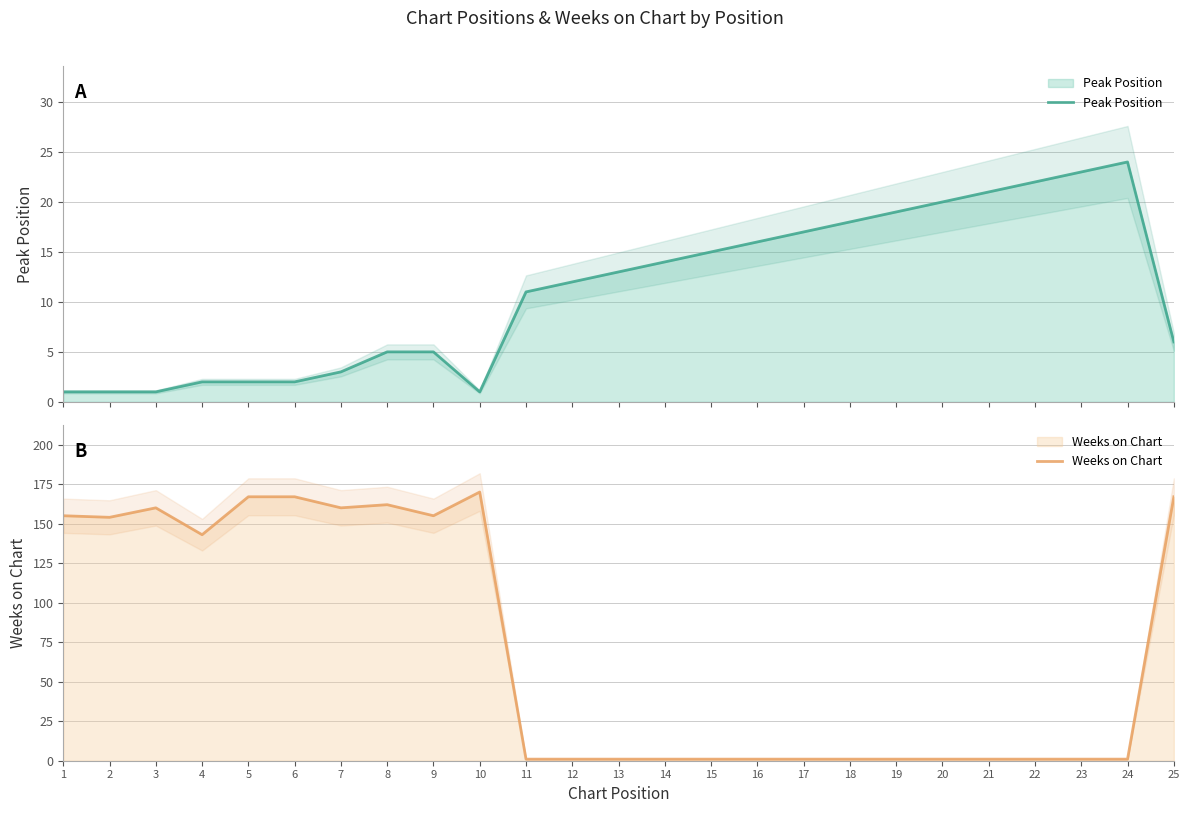

What is the difference between the maximum and second lowest values in the Peak Position series?

23